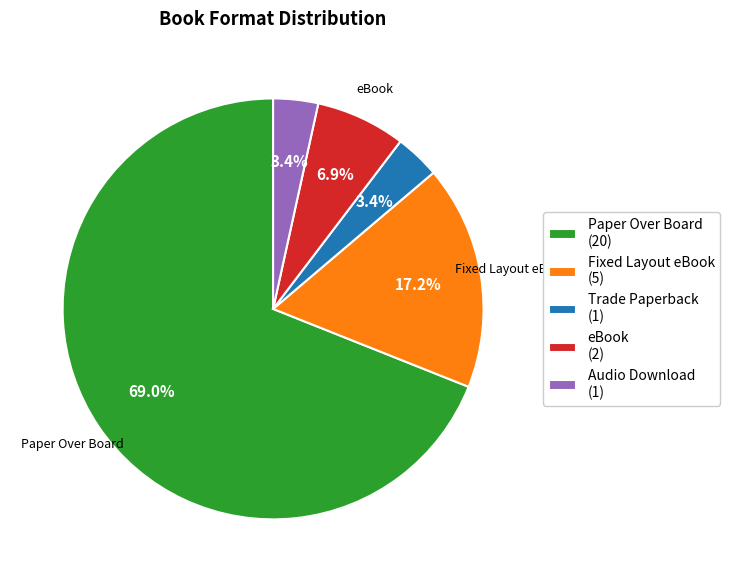

How many segments does this pie chart have?

5